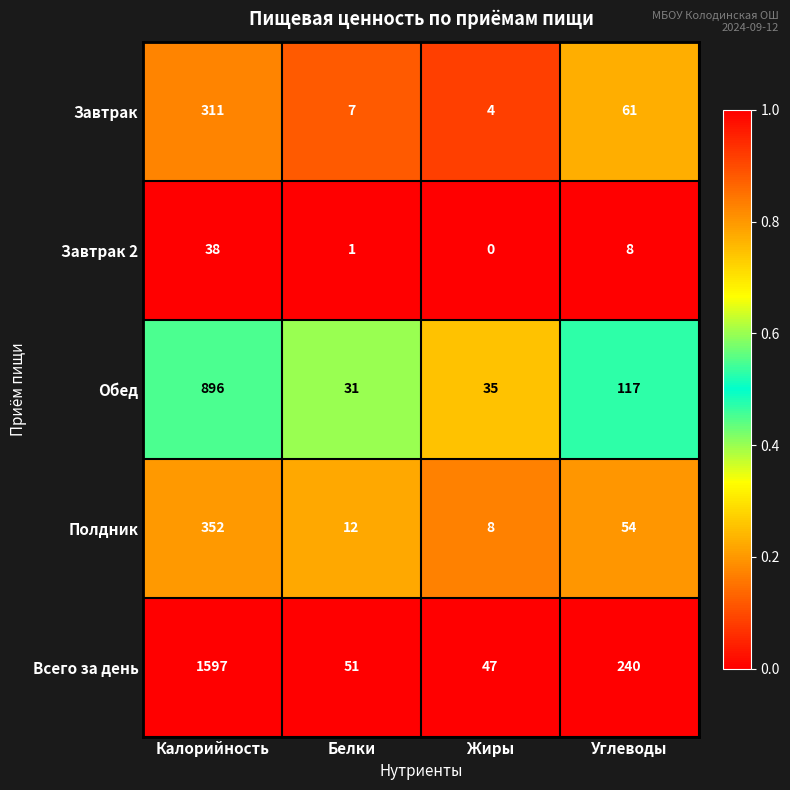

True or false: Полдник has a value of 12 at Белки.

True